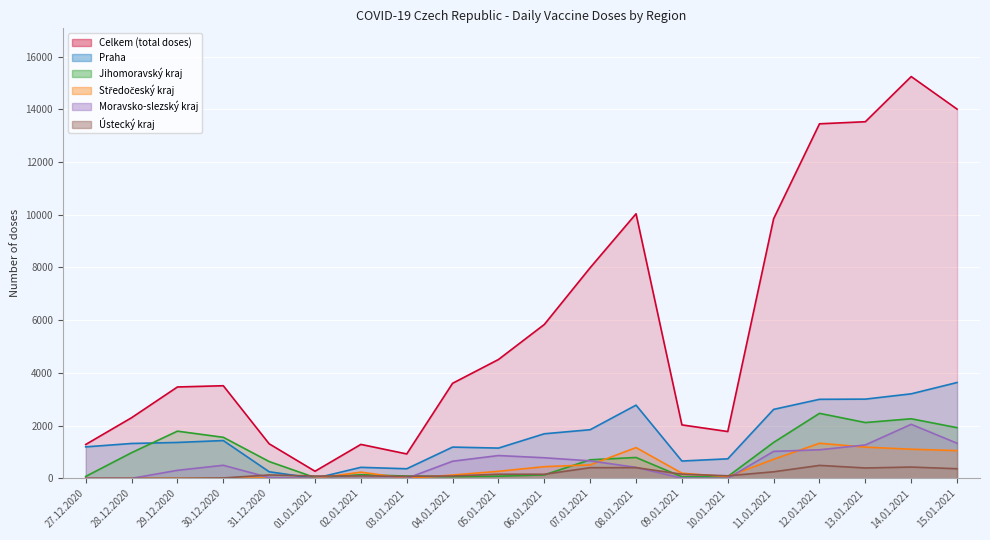

The value of Středočeský kraj at 11.01.2021 is 1216. True or false?

False